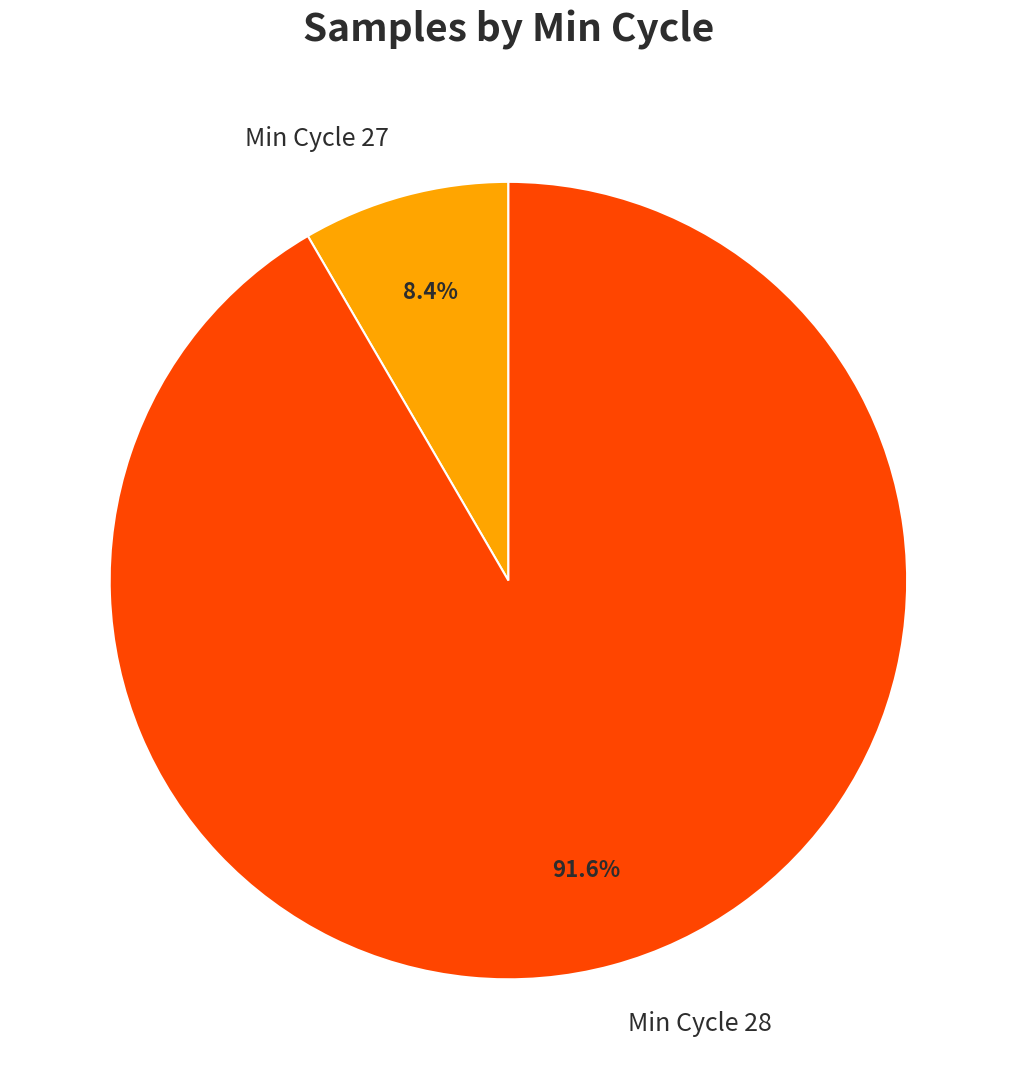

How many slices are in this pie chart?

2